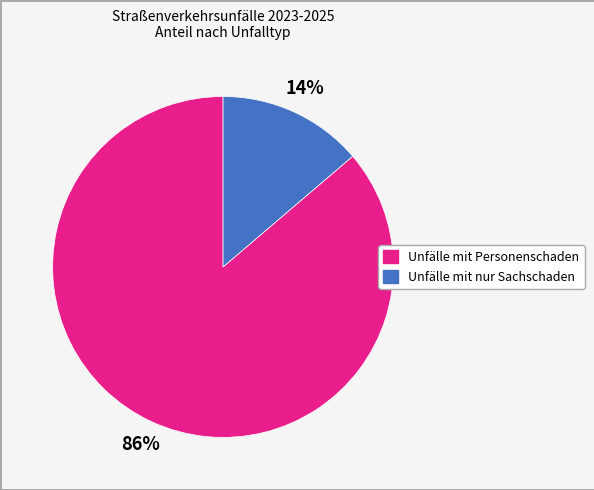

How many segments does this pie chart have?

2